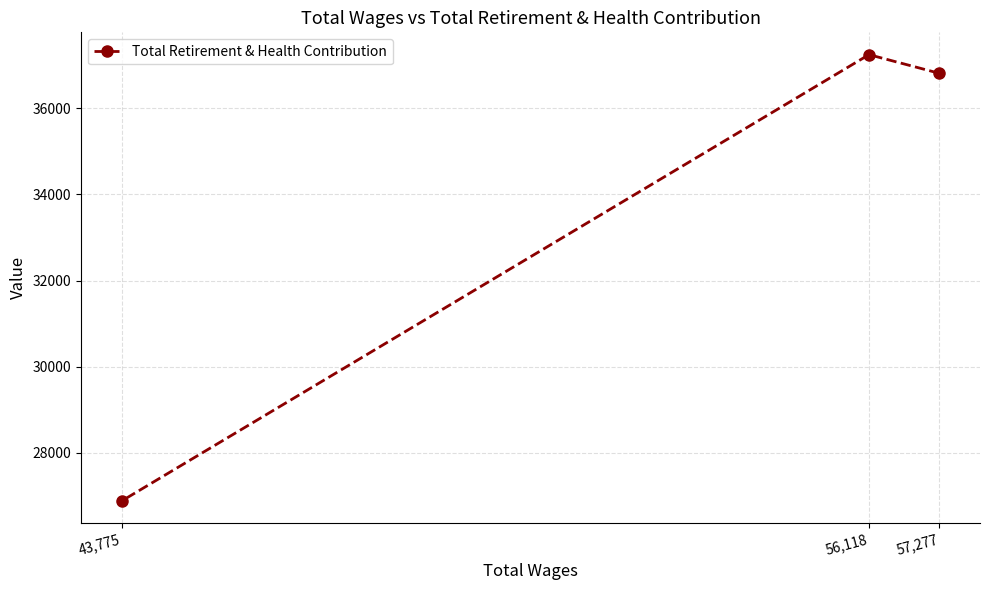

How many lines are shown in the chart?

1